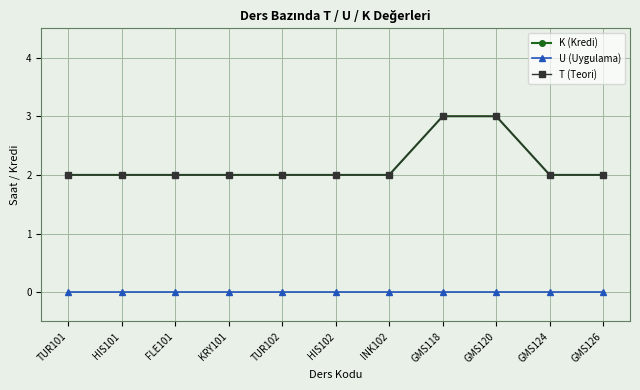

Which has a higher value, HIS101 or GMS124?

HIS101